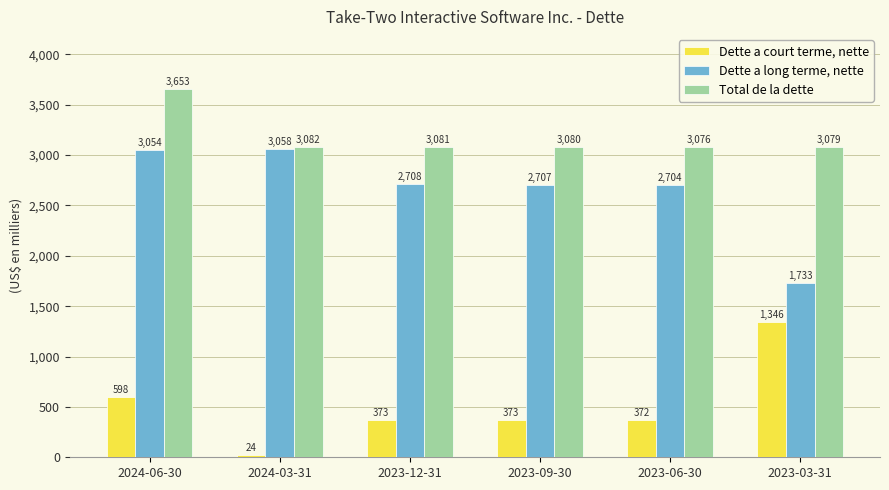

True or false: Total de la dette has a value of 1632231 at 2023-12-31.

False